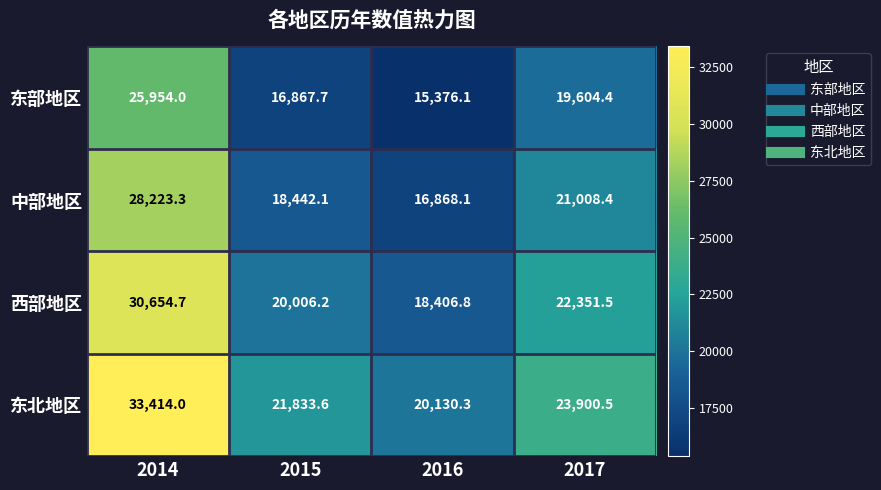

Is it true that 西部地区 equals 18406.8 at 2016?

True